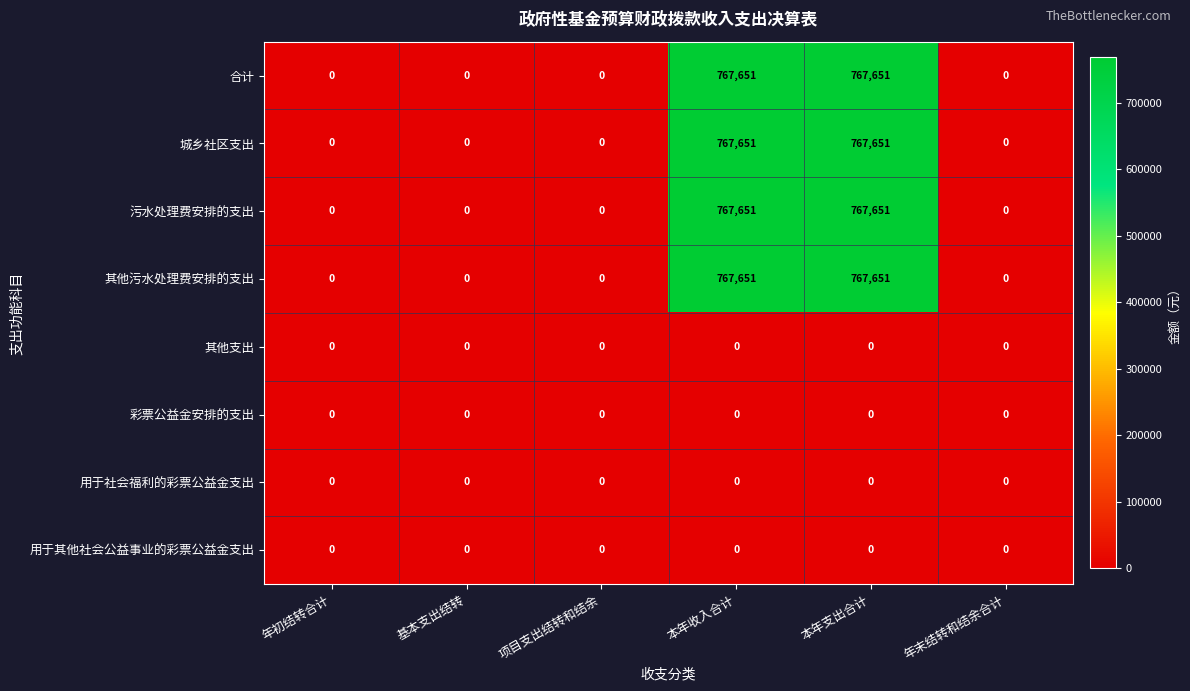

How many 城乡社区支出 values are between 0 and 767651?

6